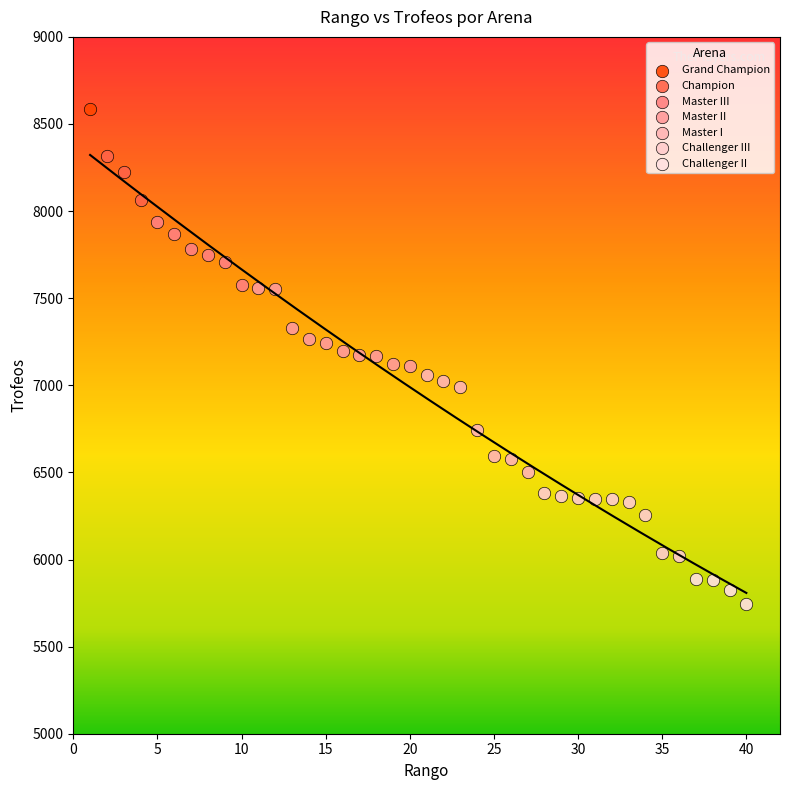

Which series contains the highest Y value?

Grand Champion